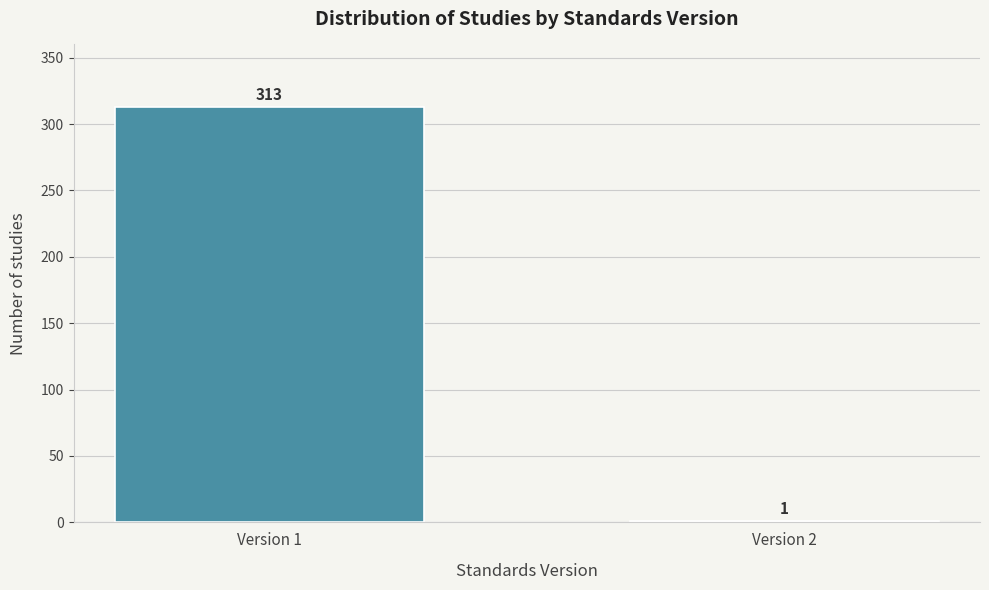

Reading right to left, what are all the values shown in this chart?

Version 2=1	Version 1=313